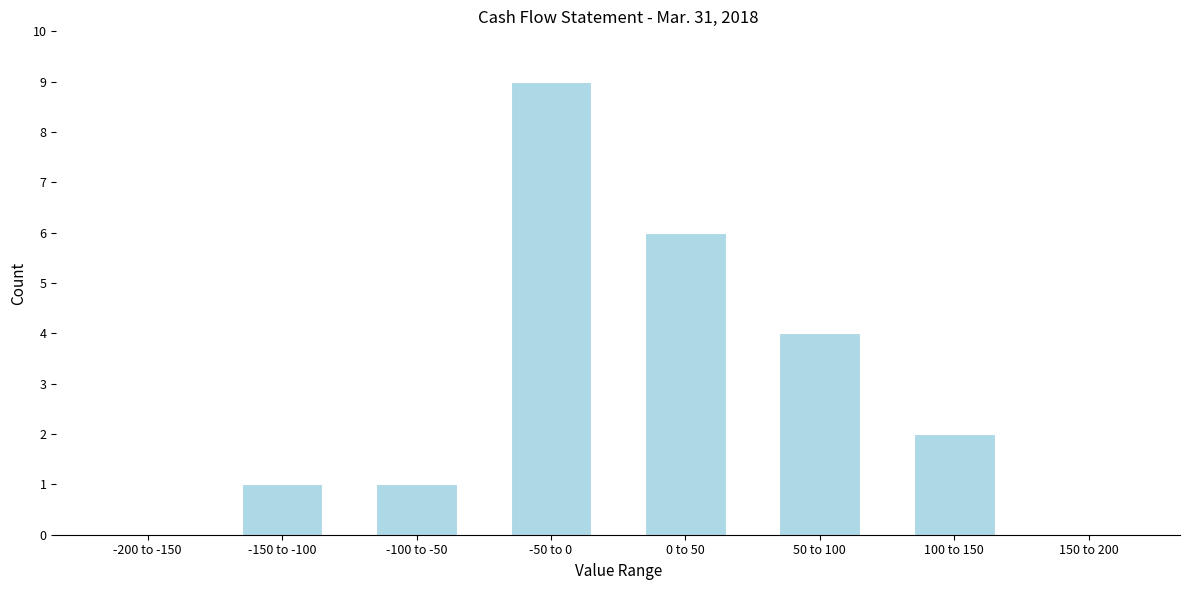

Reading left to right, extract all data points from this chart.

-200 to -150=0	-150 to -100=1	-100 to -50=1	-50 to 0=9	0 to 50=6	50 to 100=4	100 to 150=2	150 to 200=0